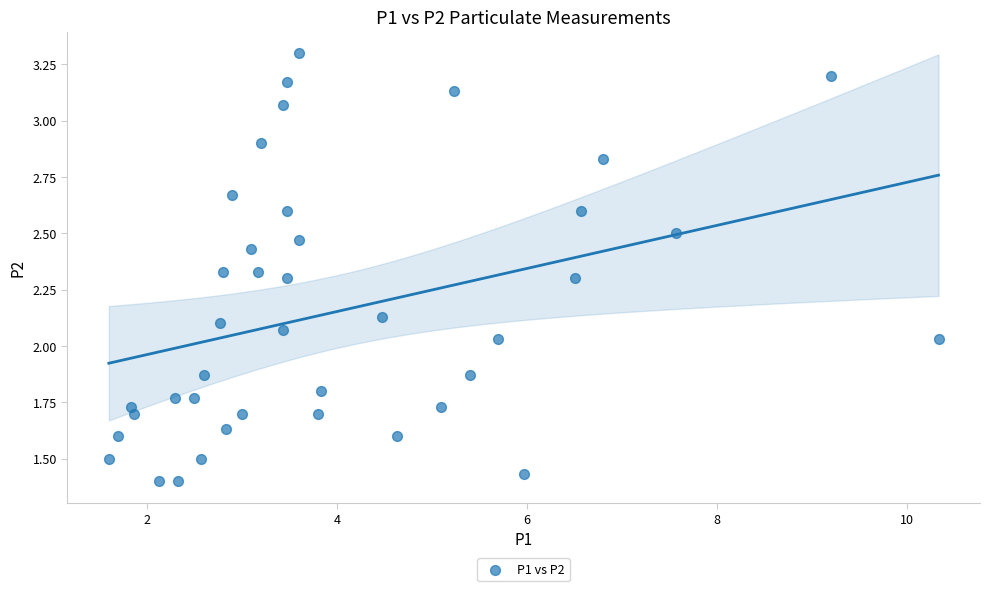

What is the range of X values (max minus min)?

8.7